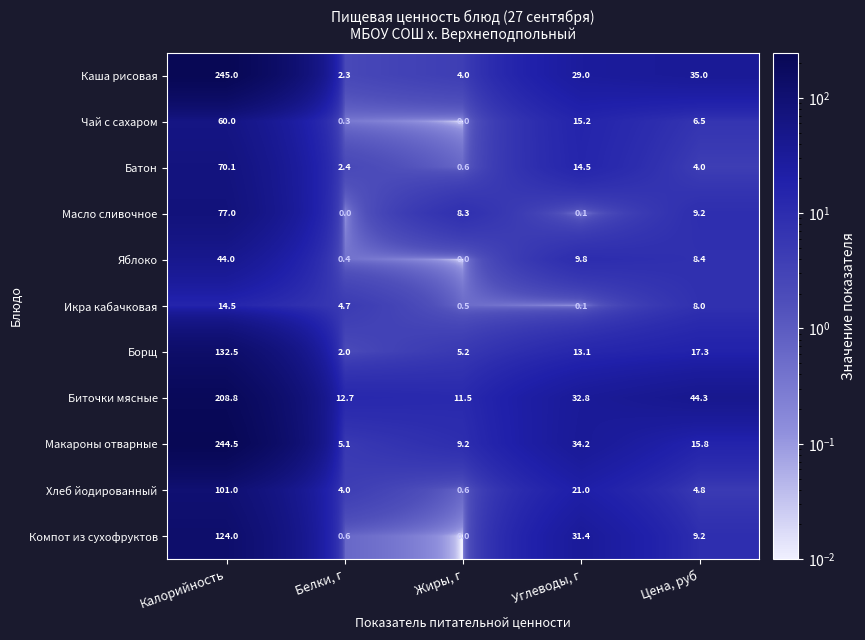

Which series has the widest spread of values?

Каша рисовая